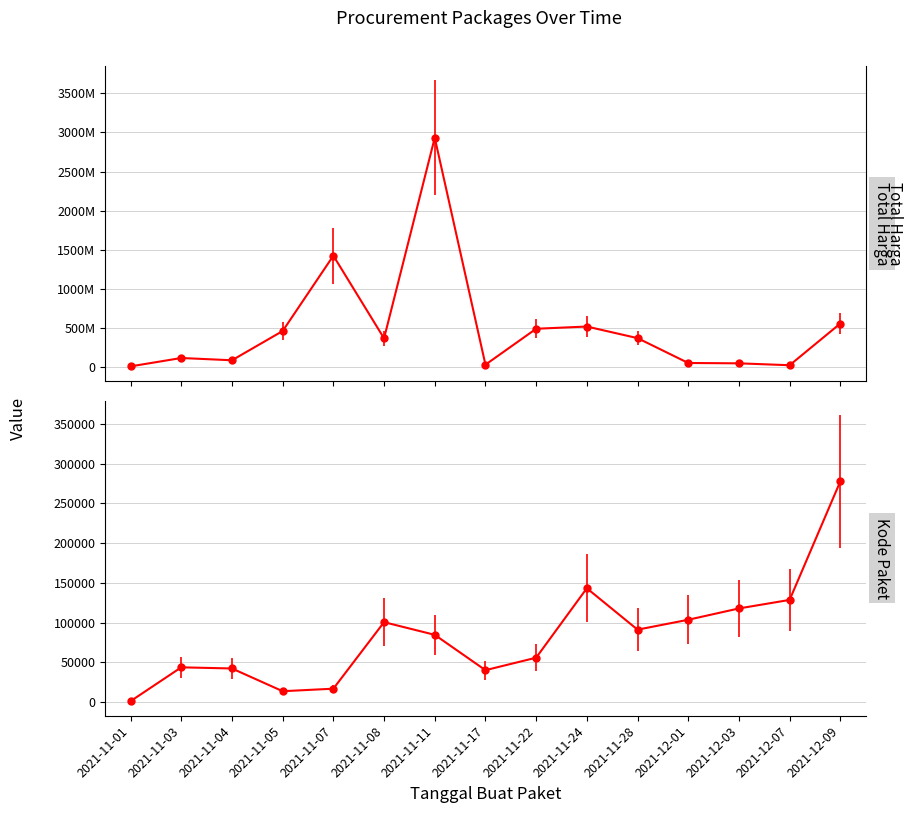

True or false: Kode Paket and Total Harga cross at least once.

False